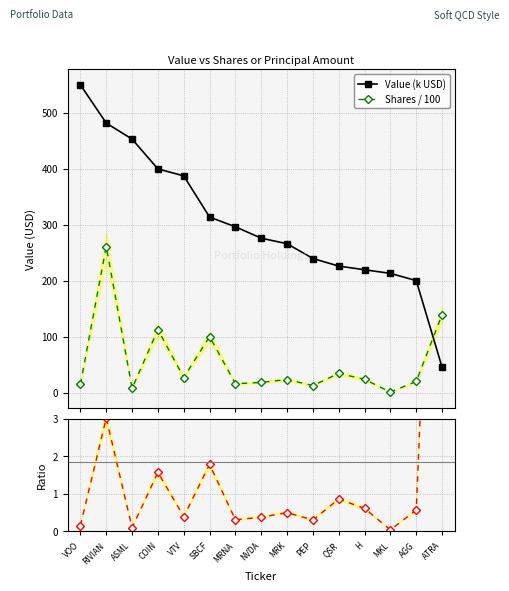

At how many categories does at least one series exceed 151?

14